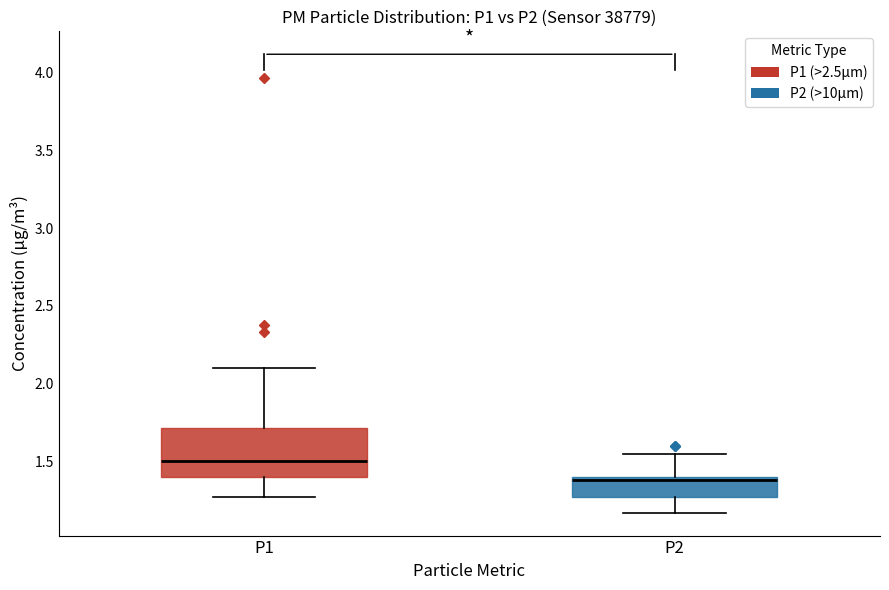

Which box's median line is the lowest?

P2